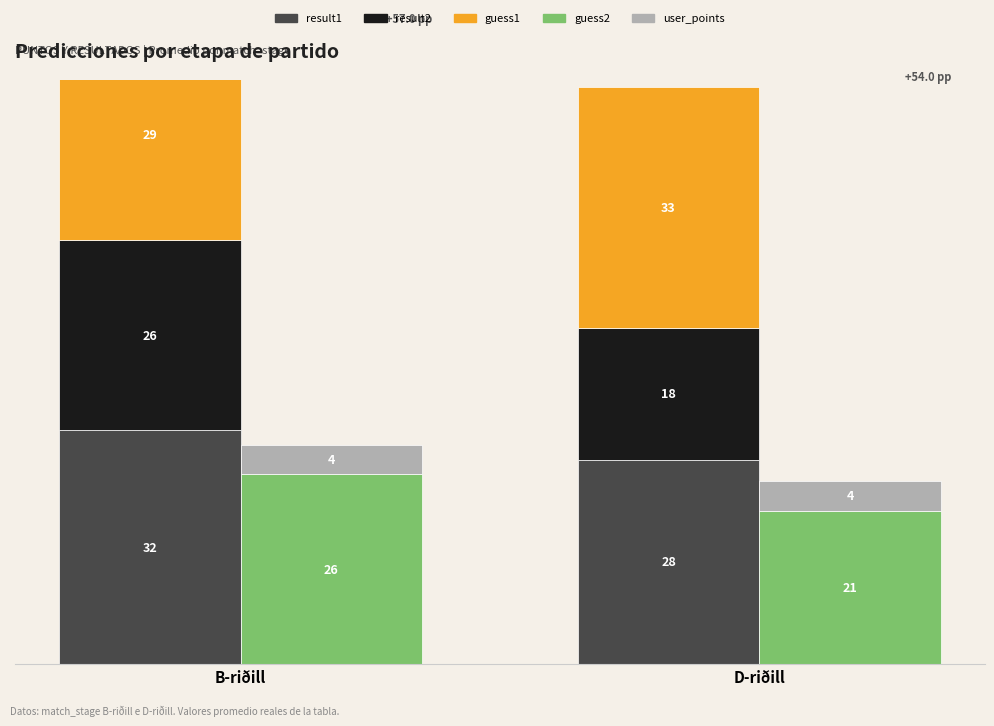

Reading right to left, list all the values displayed in this chart.

result1: 28	32
result2: 18	26
guess1: 33	29
guess2: 21	26
user_points: 4	4